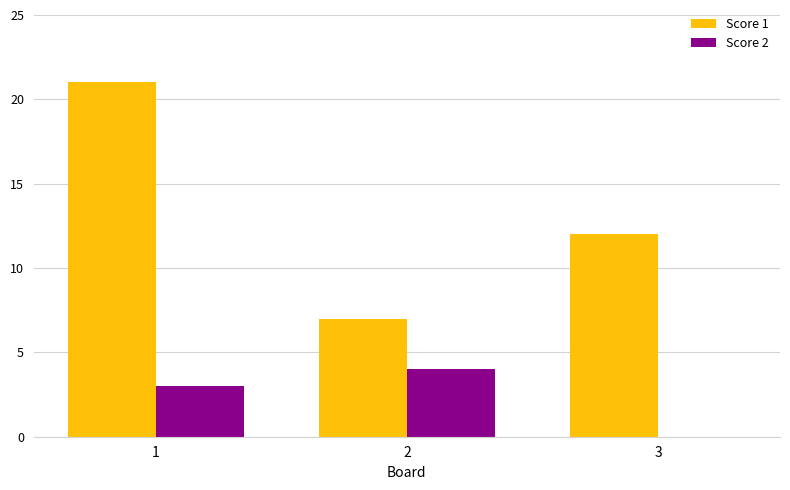

What is the difference between the Score 2 values at 1 and 3?

3